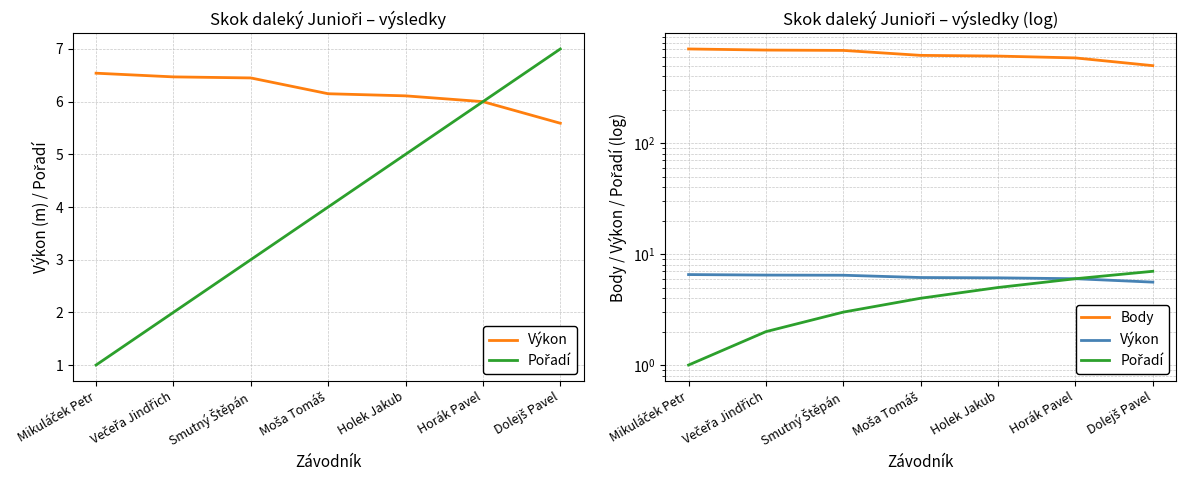

True or false: Body and Pořadí cross at least once.

False